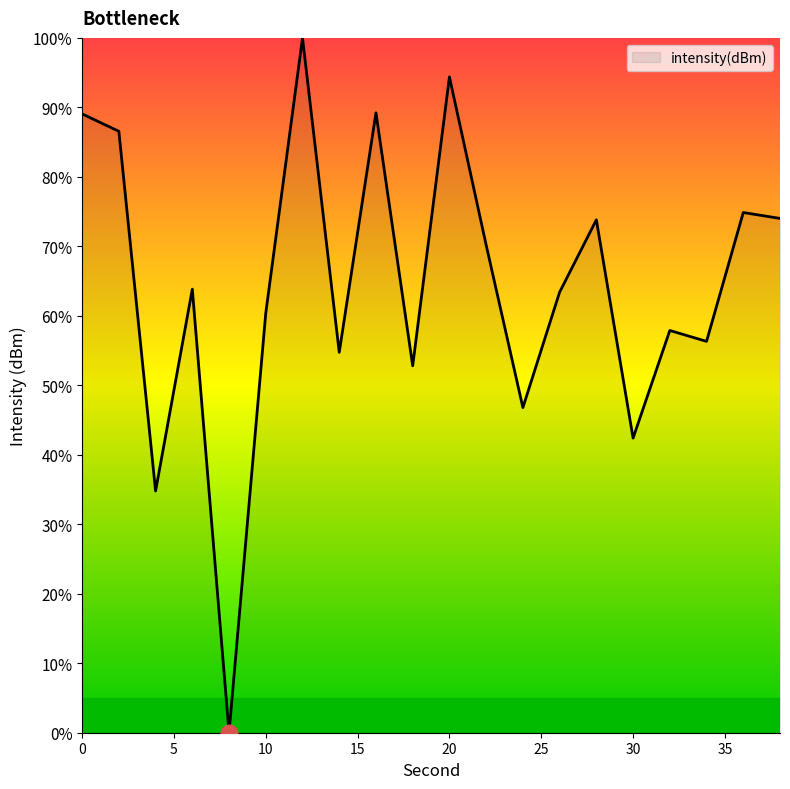

Does the chart have visible grid lines?

No